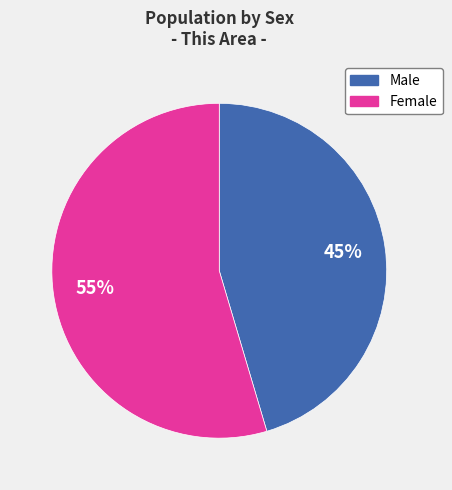

To the nearest percent, what is the combined percentage of Male and Female?

100%